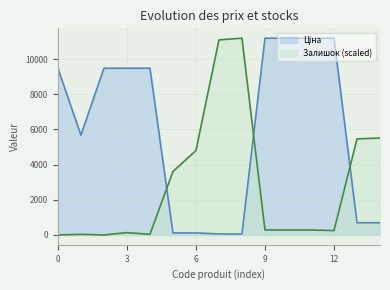

Rank the series by their average value, from lowest to highest.

Залишок, Ціна